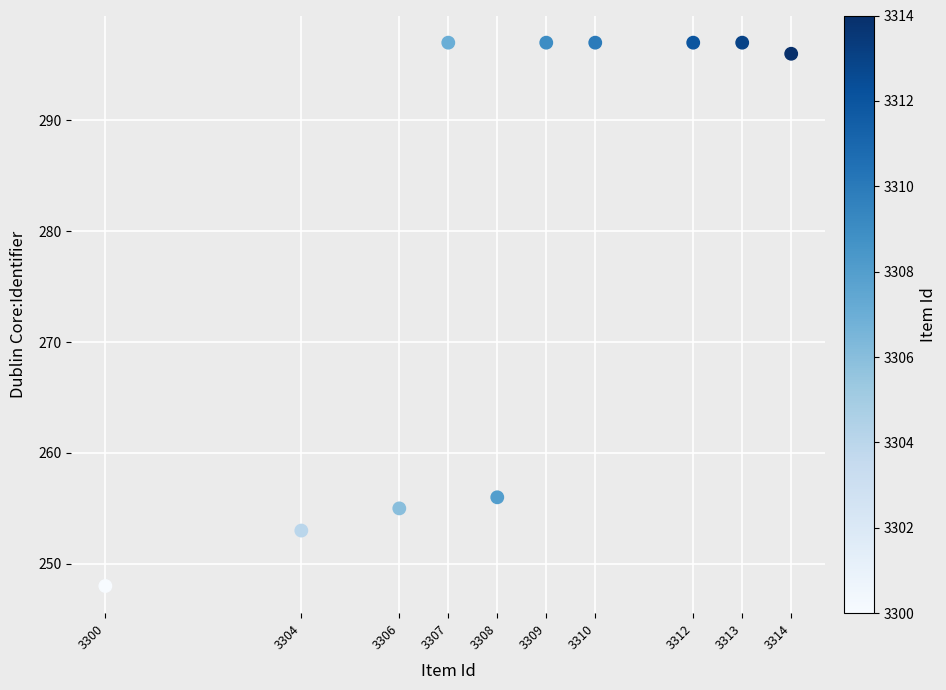

What is the range of Y values (max minus min)?

49